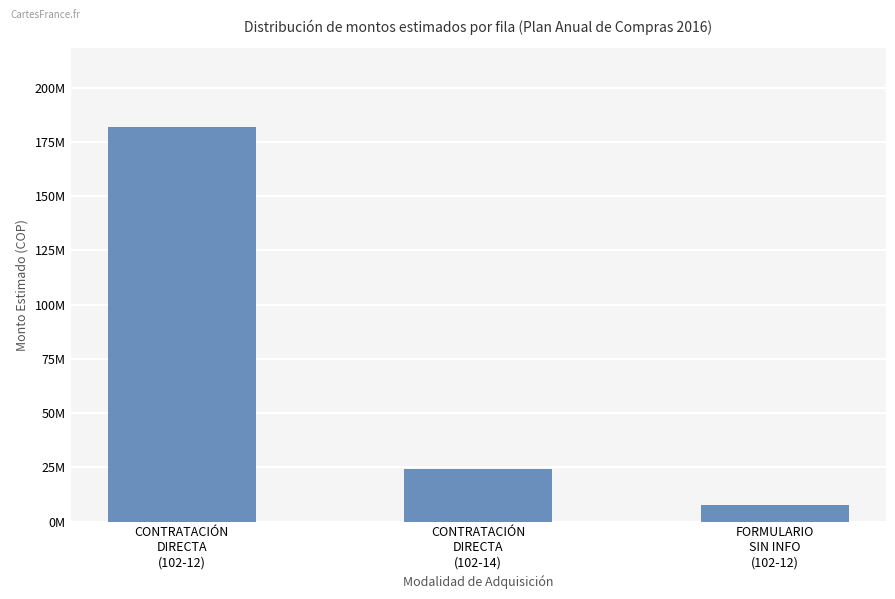

Are the bars horizontal?

No